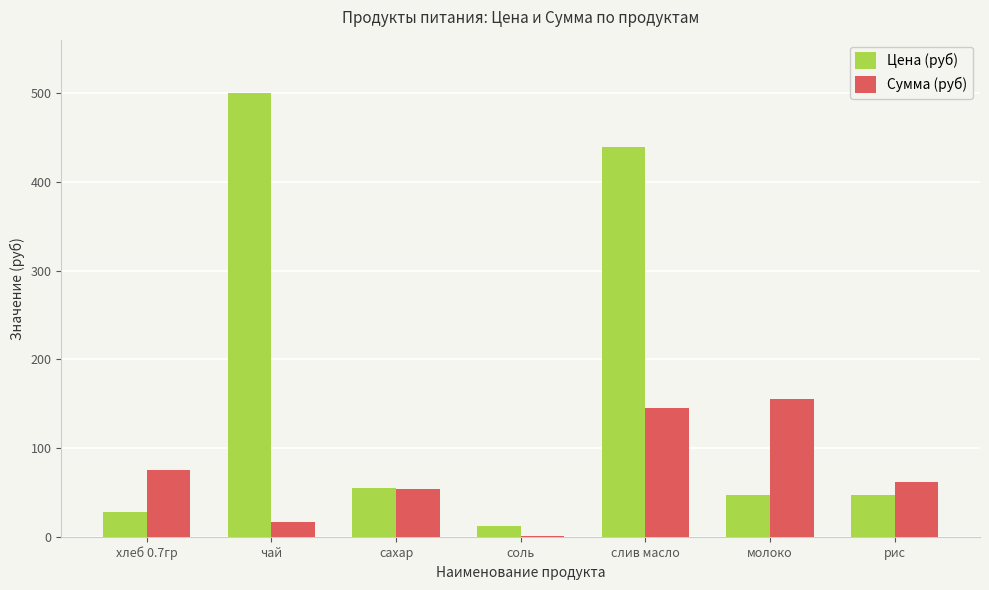

True or false: Цена (руб) has a value of 890.1 at чай.

False